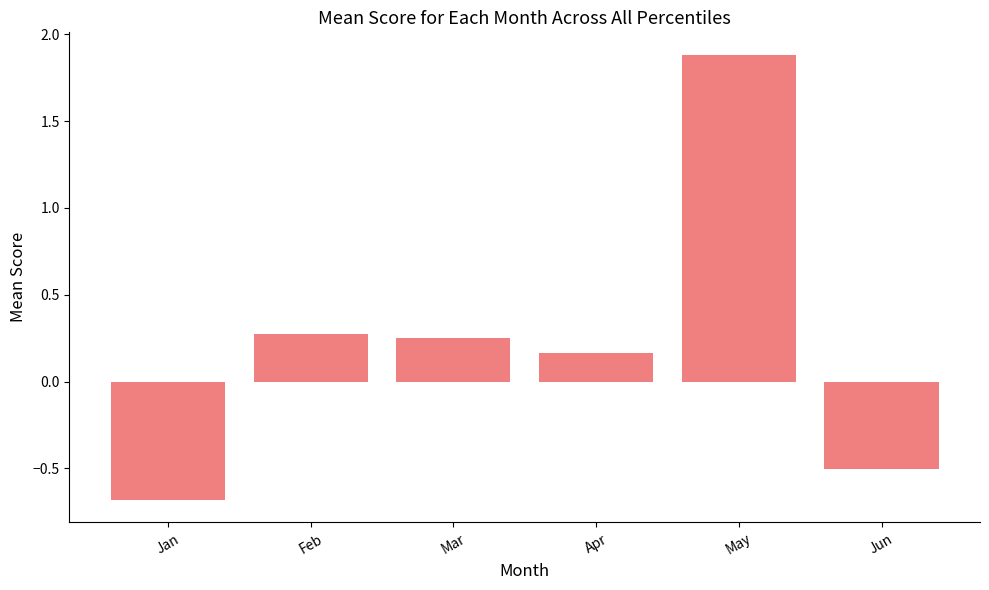

The value at May is 1.9. True or false?

True